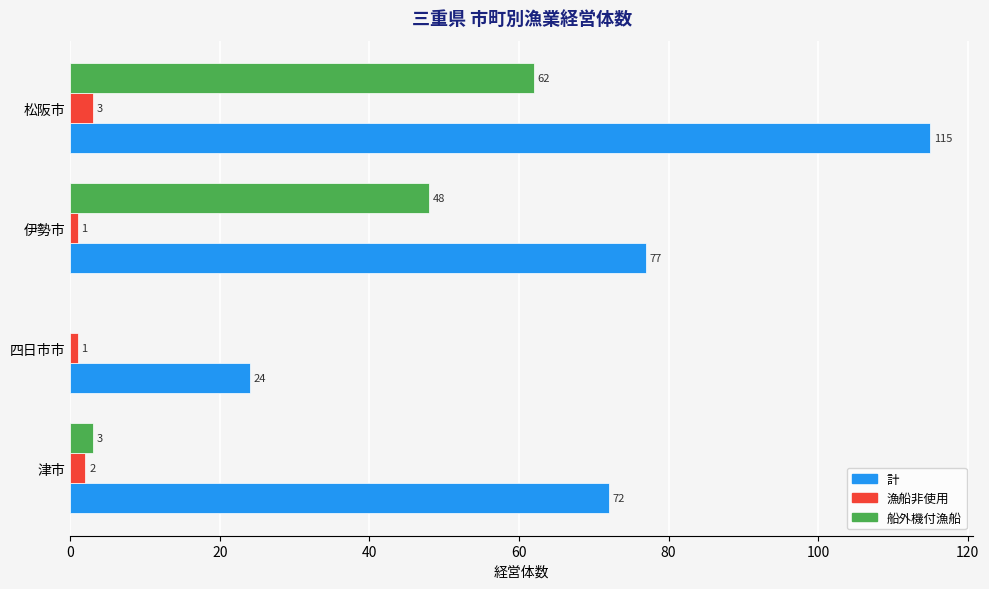

What is the sum of all 計 values?

288